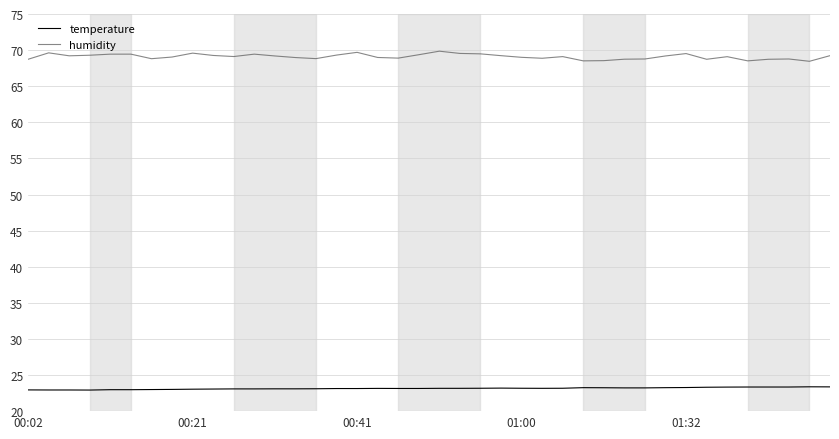

Which series has the largest total across all categories?

humidity